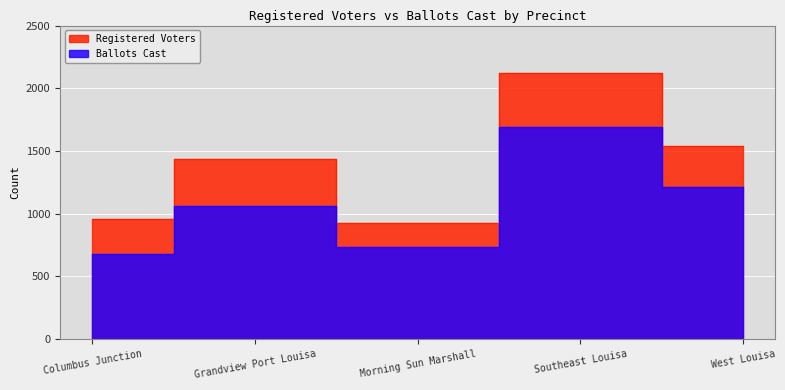

Which series has the widest spread of values?

Registered Voters